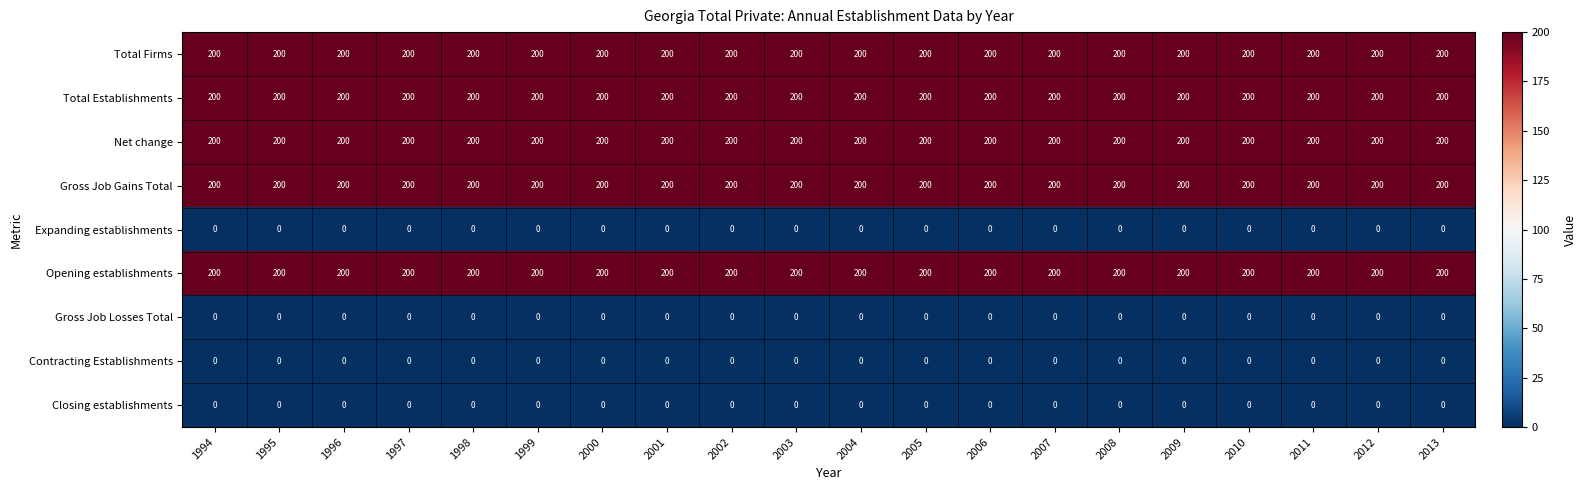

What is the total value across all series at 2010?

1000